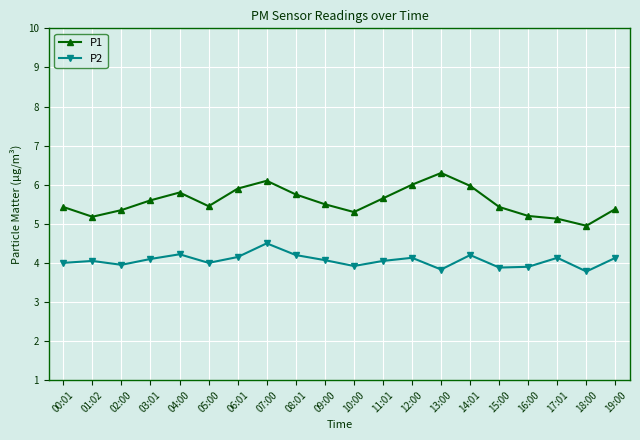

Which series changed the most between 10:00 and 18:00?

P1